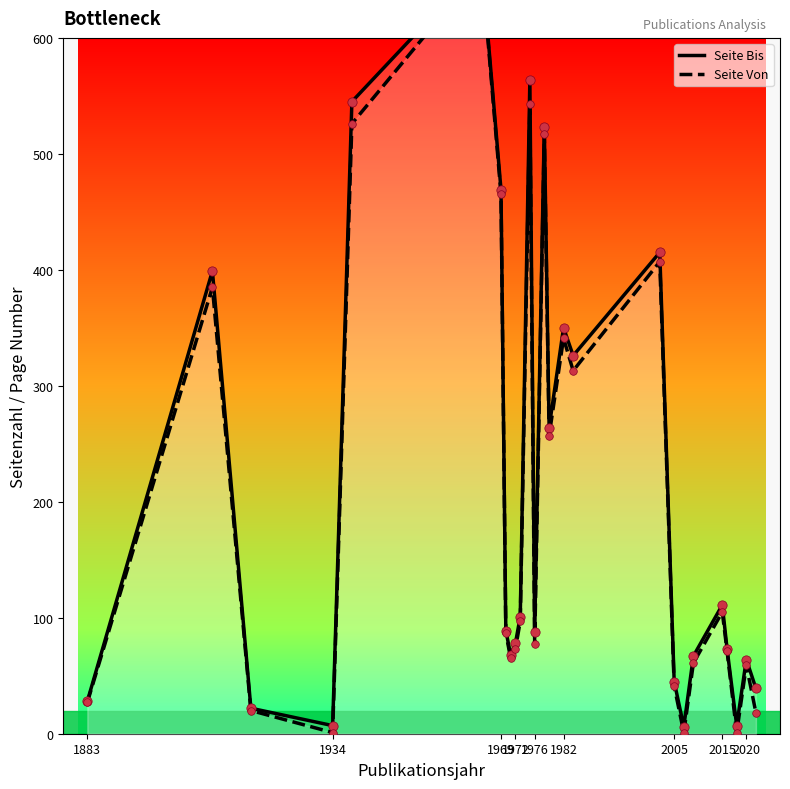

At how many categories does at least one series exceed 134?

10